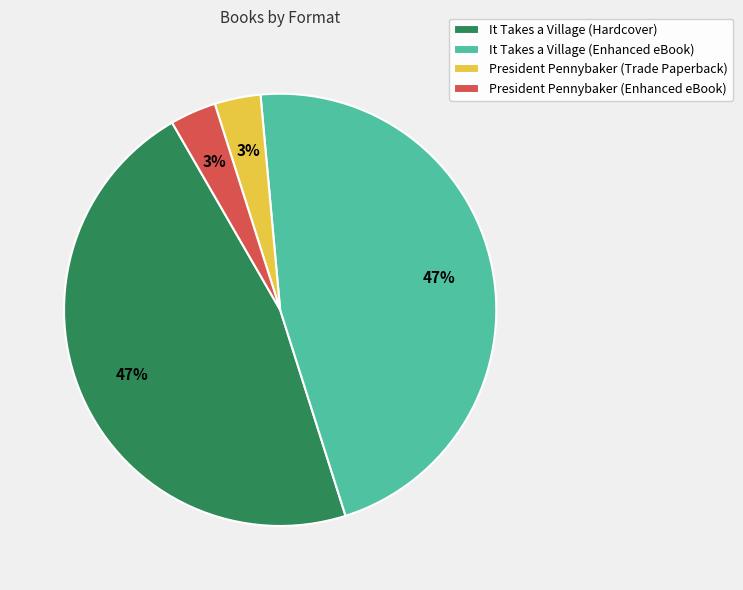

Does It Takes a Village (Hardcover) represent more than half of the total?

No